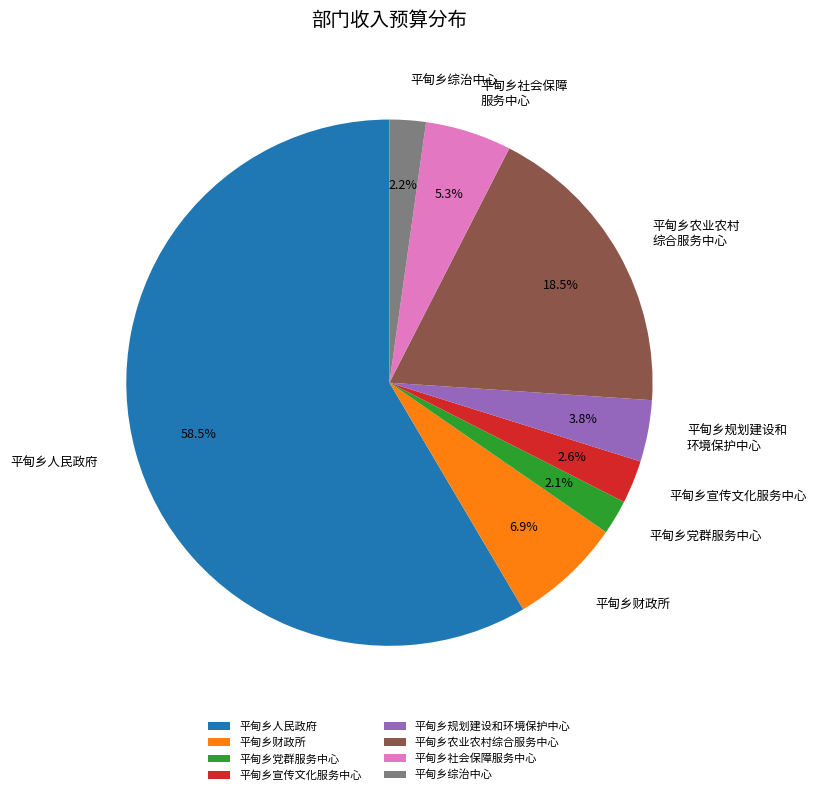

Do 平甸乡农业农村 综合服务中心 and 平甸乡社会保障 服务中心 together represent more than half of the pie?

No